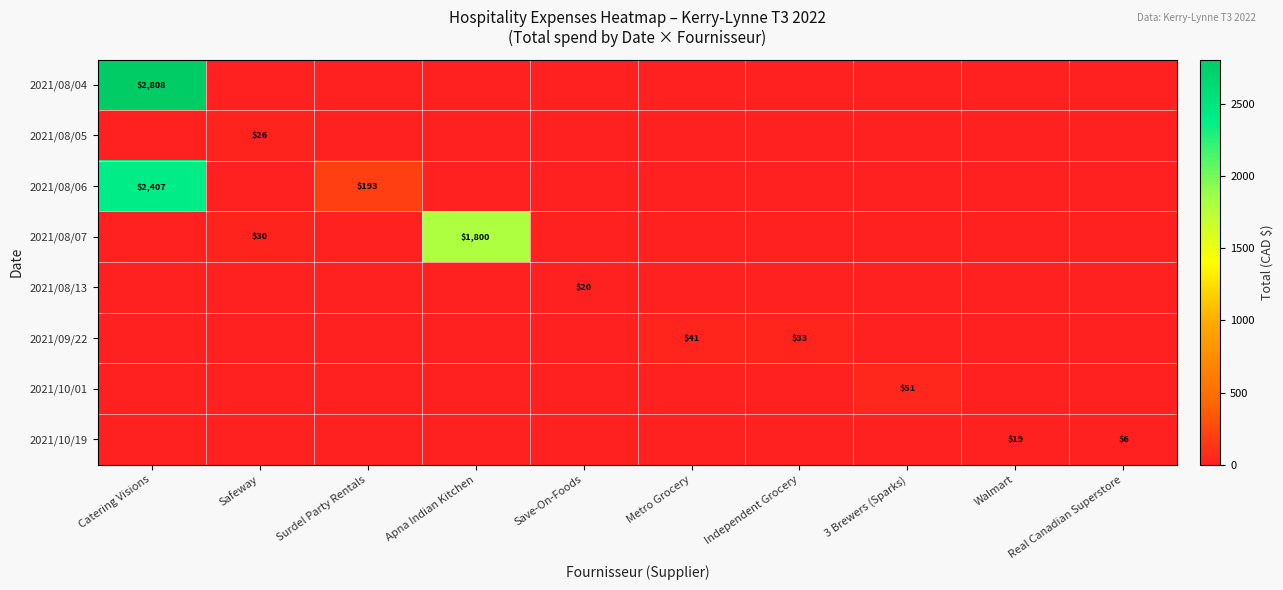

What is the spread (max minus min) of values at Save-On-Foods?

20.0